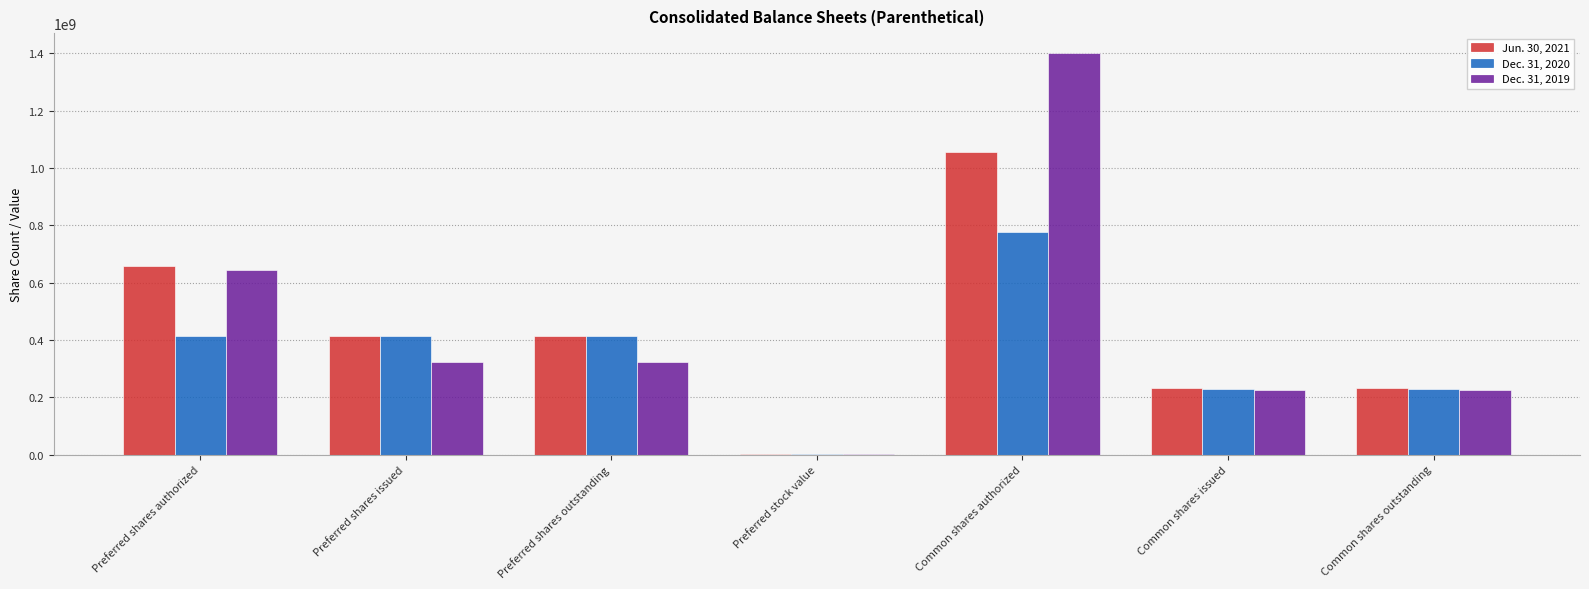

Count the number of data series in this chart.

3